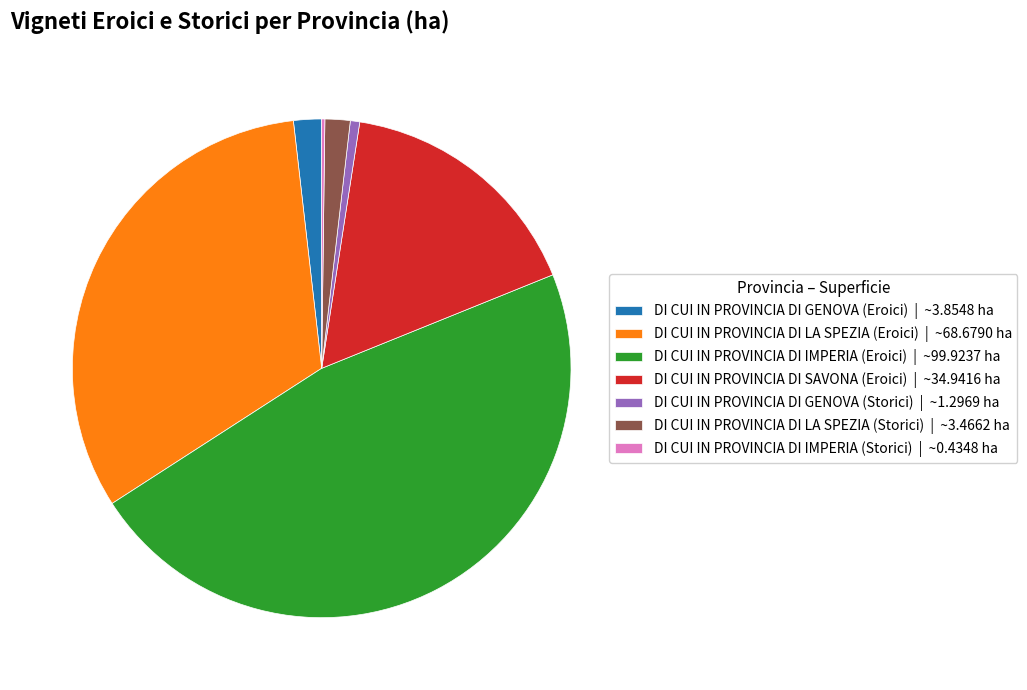

Is the sum of DI CUI IN PROVINCIA DI IMPERIA (Eroici) | ~99.9237 ha and DI CUI IN PROVINCIA DI LA SPEZIA (Storici) | ~3.4662 ha greater than half?

No